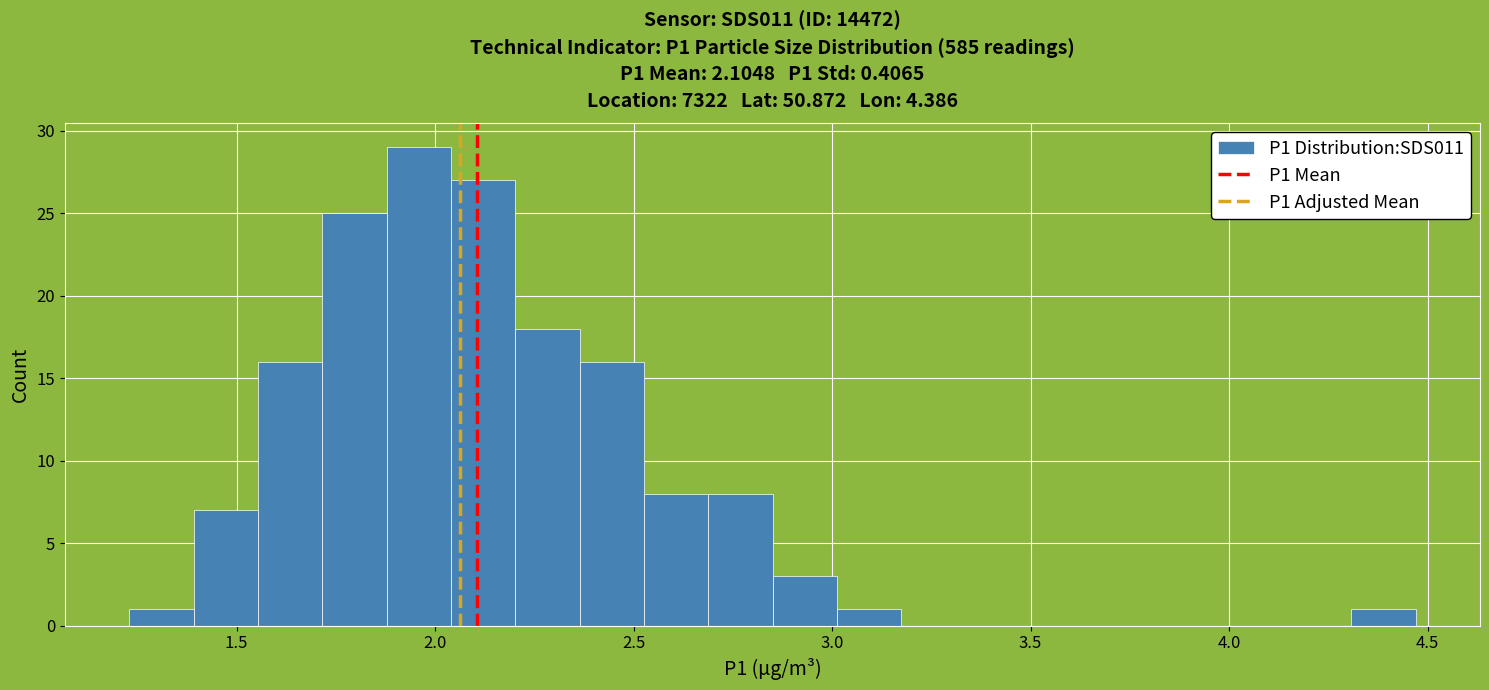

Around what value on the x-axis is the tallest bar? Give the approximate position of its centre, as read against the axis.

1.95